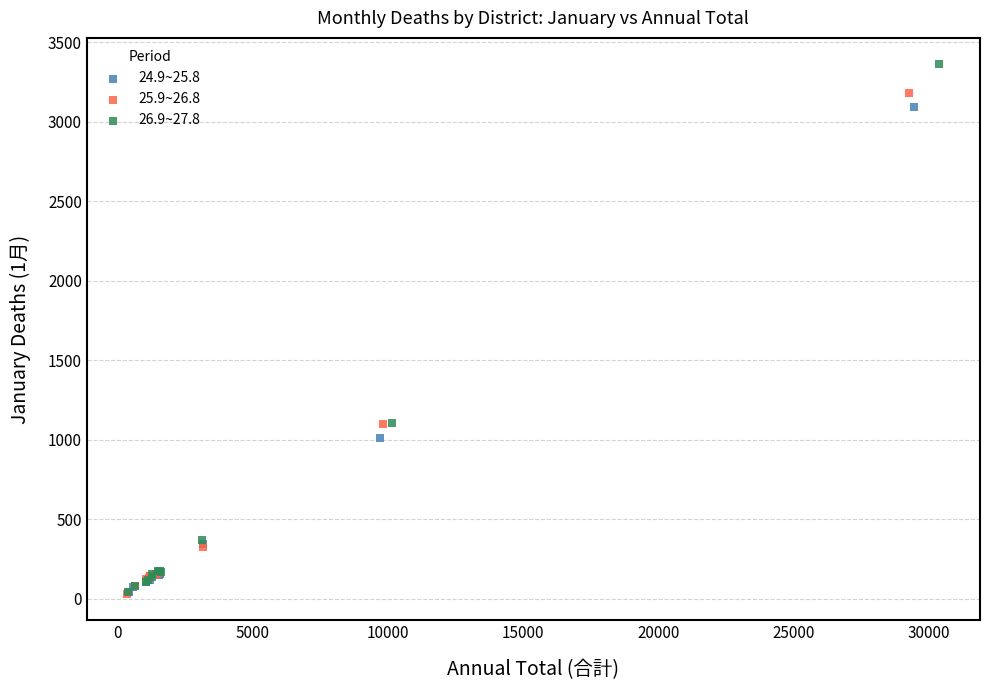

Which series reaches the maximum Y coordinate?

26.9~27.8